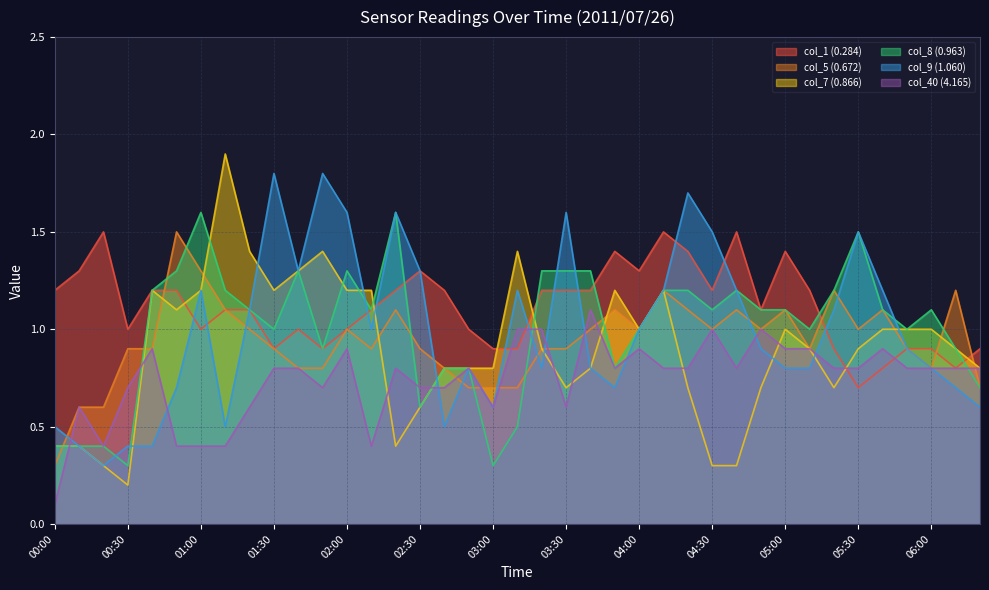

What is the total value across all series at 05:50?

5.5